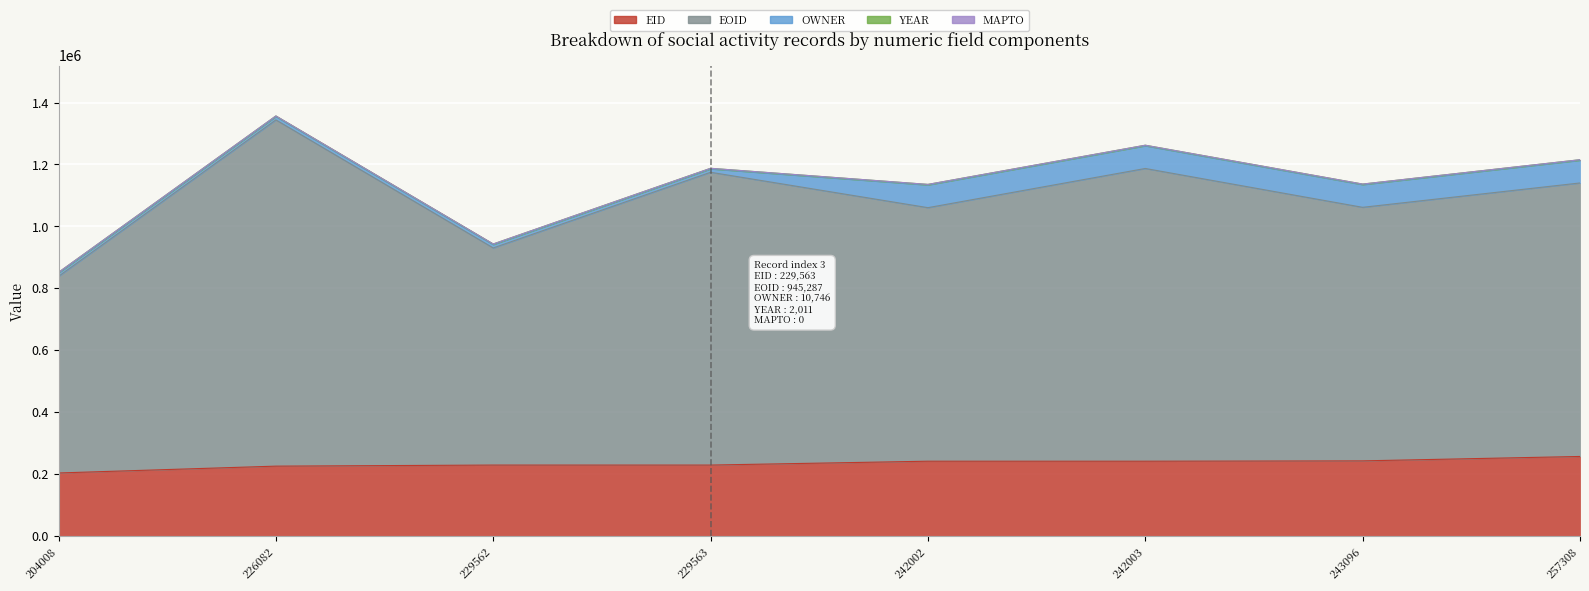

True or false: EID has more than 1 points higher than both neighbors.

False